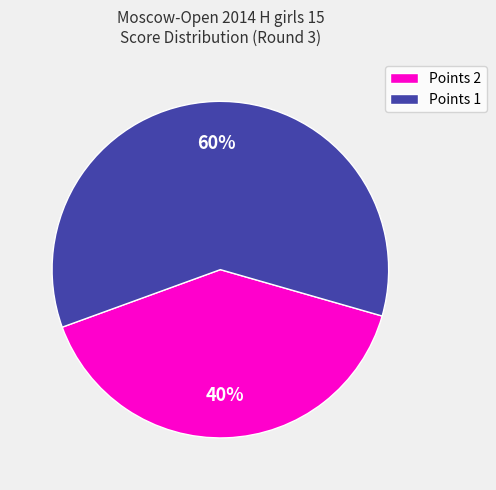

Is Points 1 the majority of the pie?

Yes